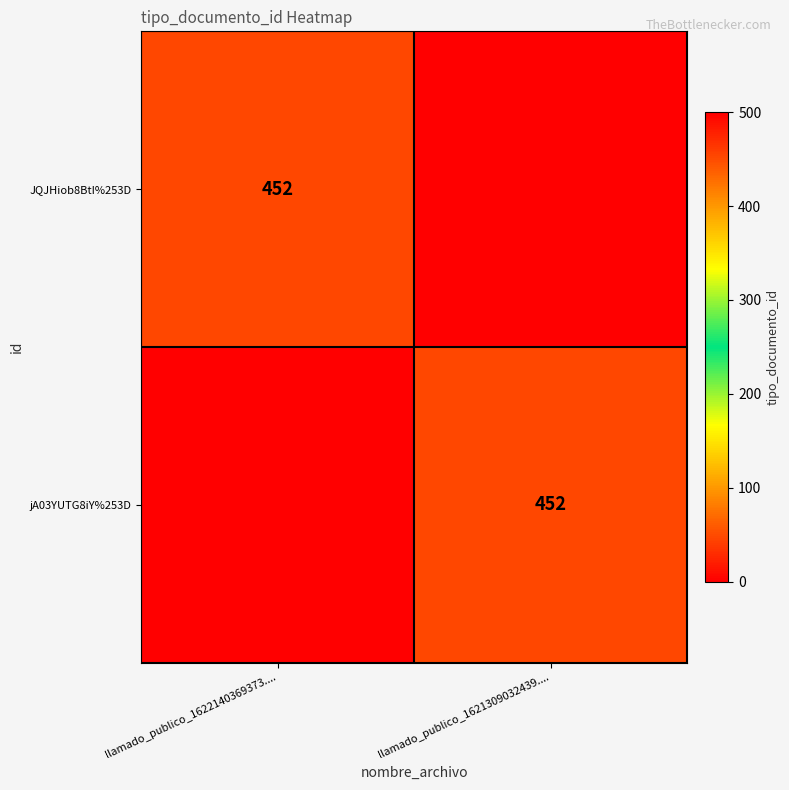

How many data points does each series have?

2